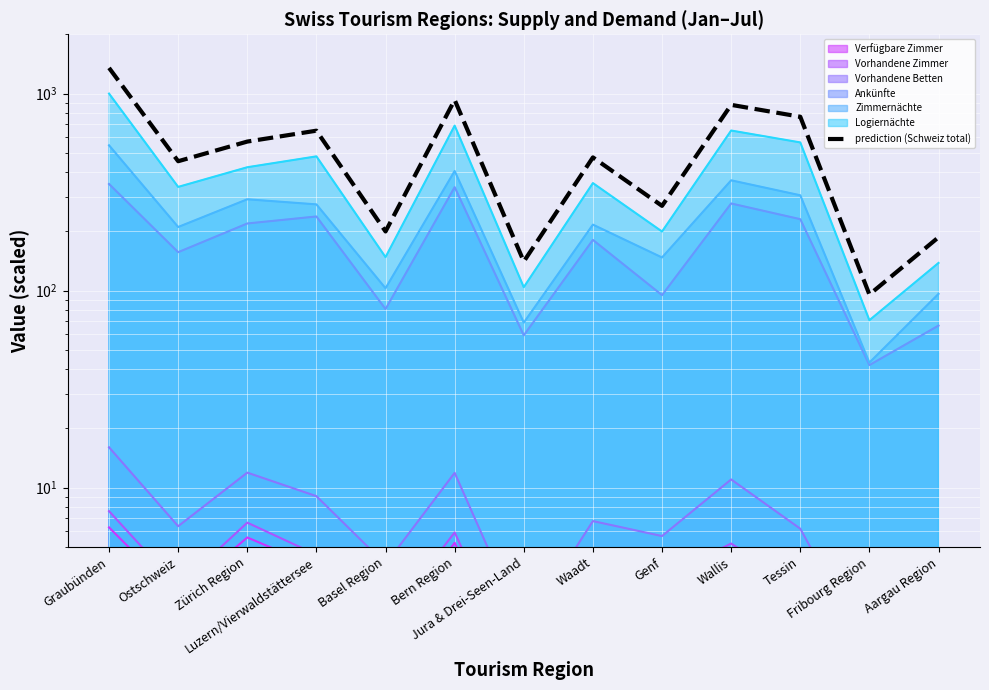

How many data points are less than 474?

6